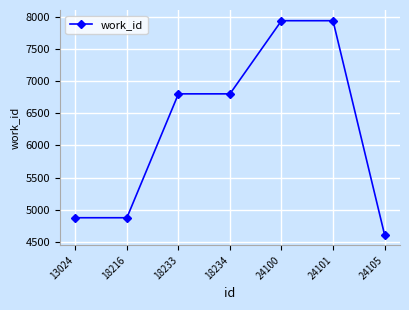

The value at 18216 is 8003. True or false?

False